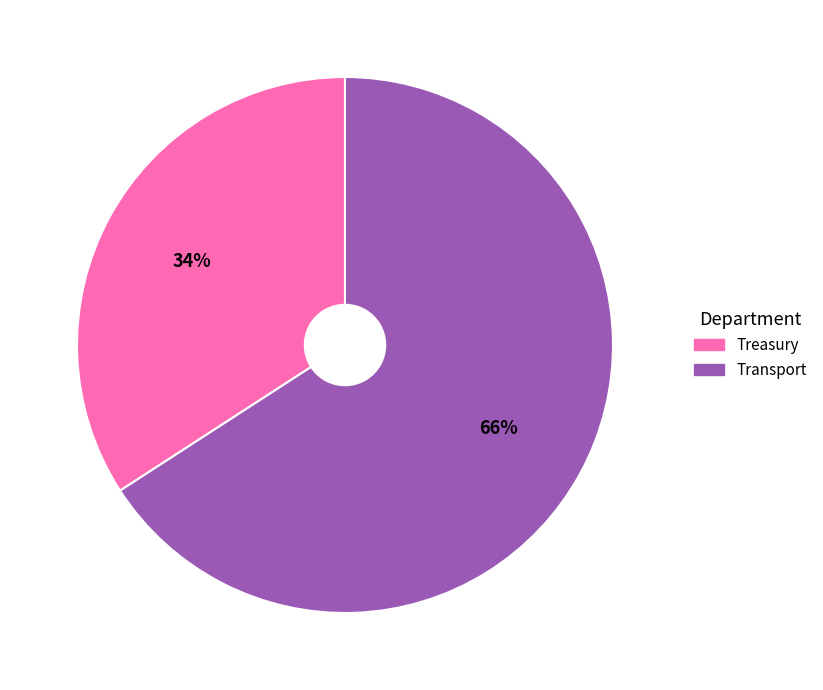

Is there any slice that represents more than half of the pie?

Yes